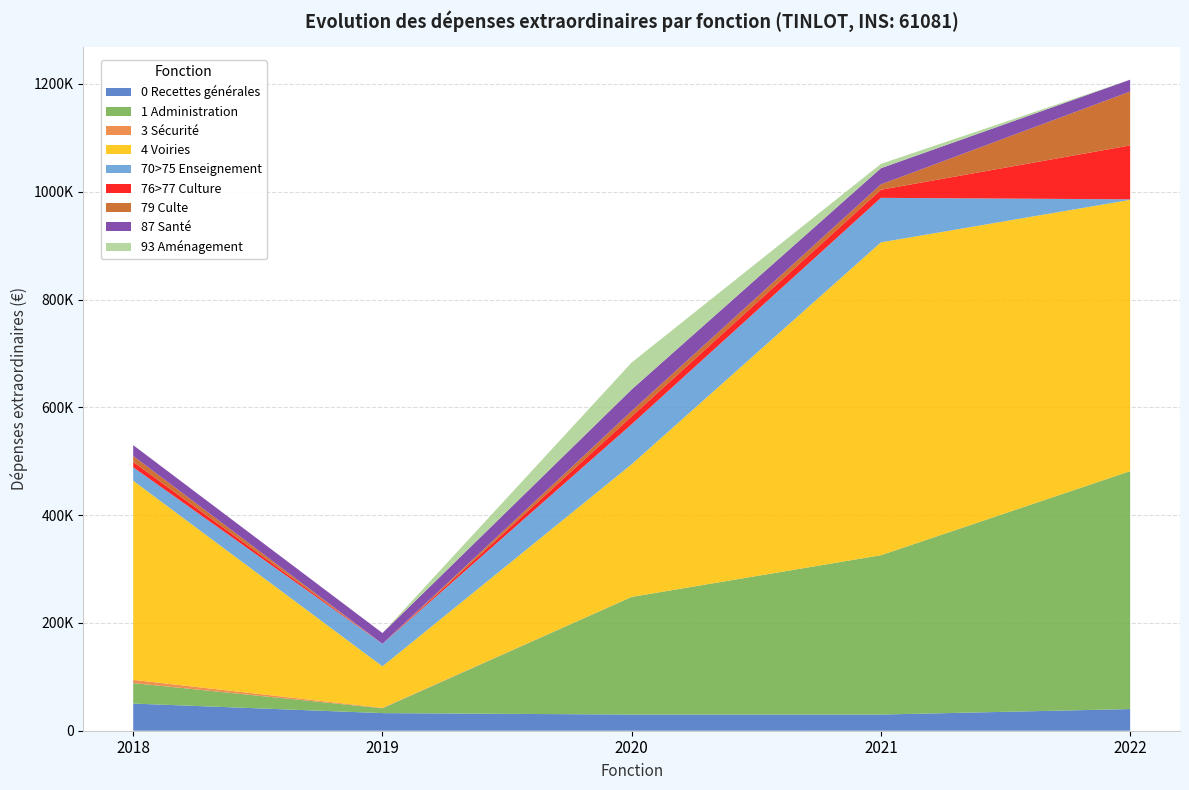

Reading left to right, extract all data points from this chart.

2018: 50384.8	38000.0	5967.8	369500.0	25000.0	10000.0	11000.0	20000.0	0.0
2019: 32681.0	9000.0	795.5	77000.0	41800.0	0.0	0.0	20000.0	0.0
2020: 30000.0	218300.0	0.0	246150.0	74300.0	14500.0	10000.0	40000.0	50000.0
2021: 30000.0	295667.0	0.0	580500.0	82600.0	15000.0	10000.0	30000.0	8000.0
2022: 40204.9	441500.0	0.0	503300.0	1000.0	100000.0	100000.0	22000.0	0.0